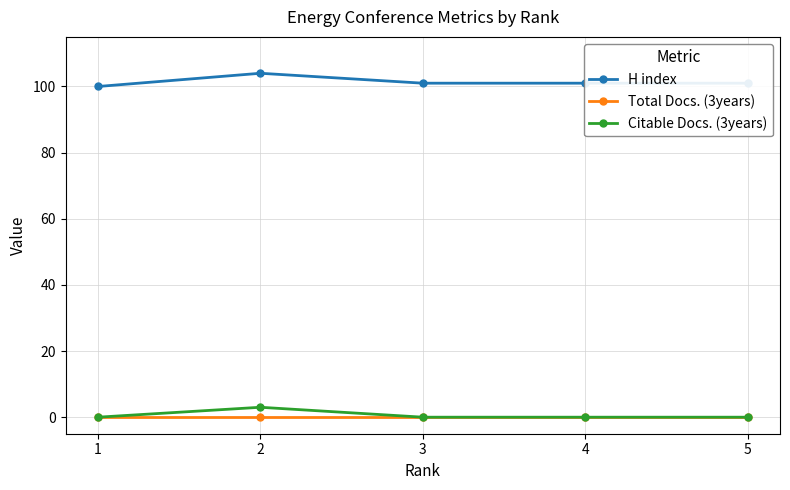

Which series has the largest total across all categories?

H index